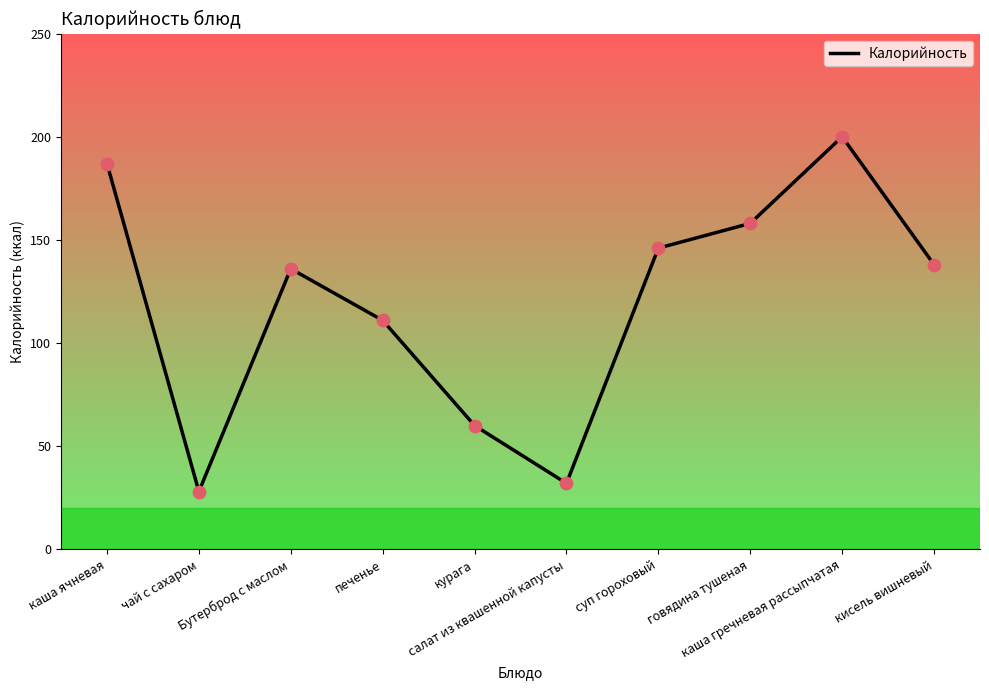

Approximately how many times larger is the value at каша ячневая compared to Бутерброд с маслом?

1.4